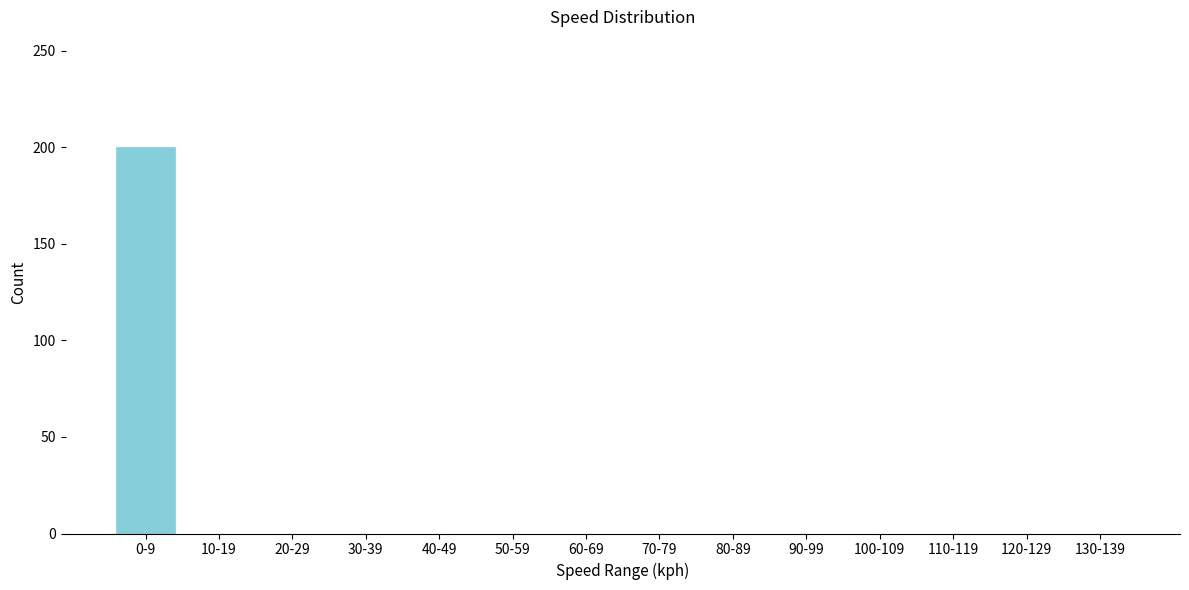

Reading left to right, extract all data points from this chart.

0-9=200	10-19=0	20-29=0	30-39=0	40-49=0	50-59=0	60-69=0	70-79=0	80-89=0	90-99=0	100-109=0	110-119=0	120-129=0	130-139=0